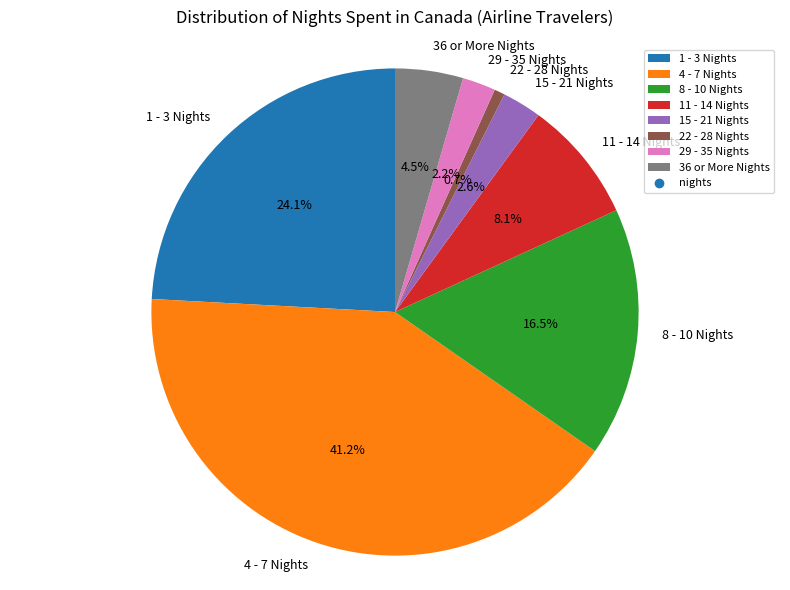

What portion of the pie excludes 11 - 14 Nights?

91.9%